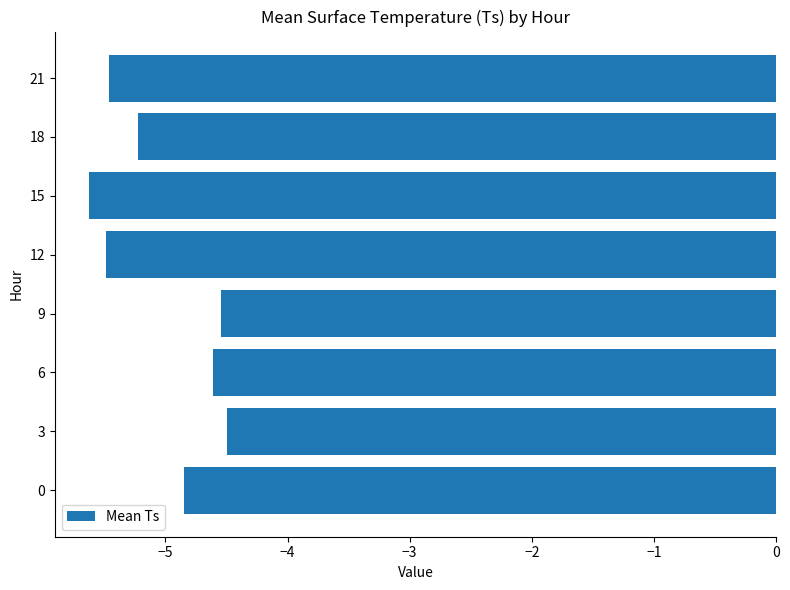

Count the values in the range -5 to -4.

4